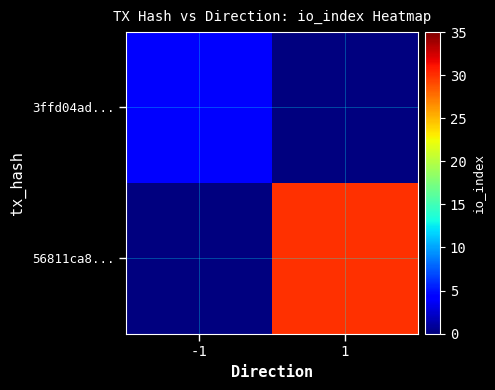

What is the greatest value displayed?

30